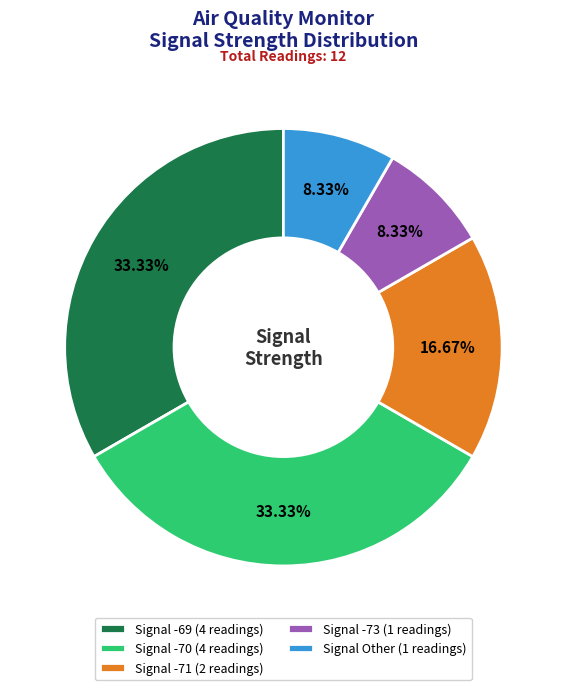

Do Signal -73 (1 readings) and Signal -70 (4 readings) together represent more than half of the pie?

No